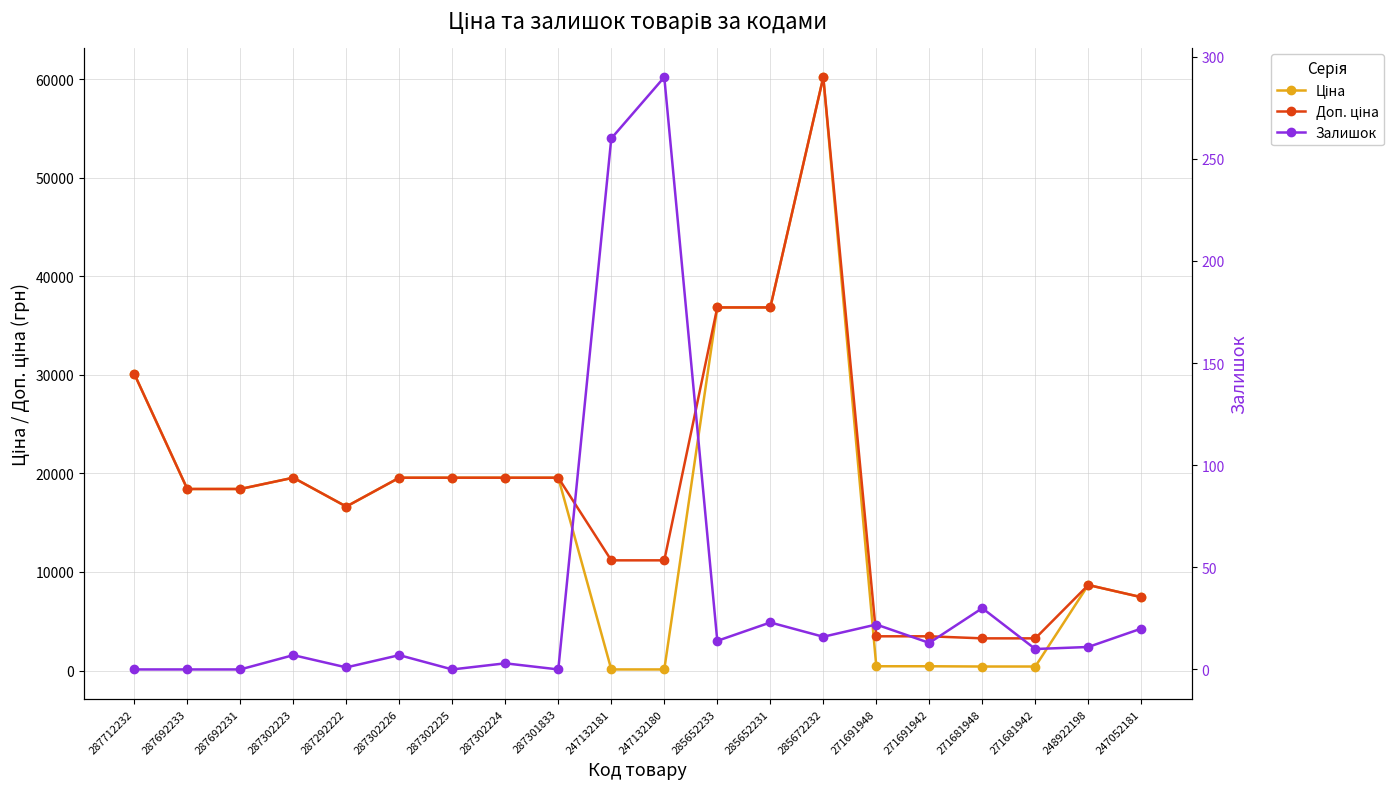

What are all the series names shown in the legend?

Ціна, Доп. ціна, Залишок